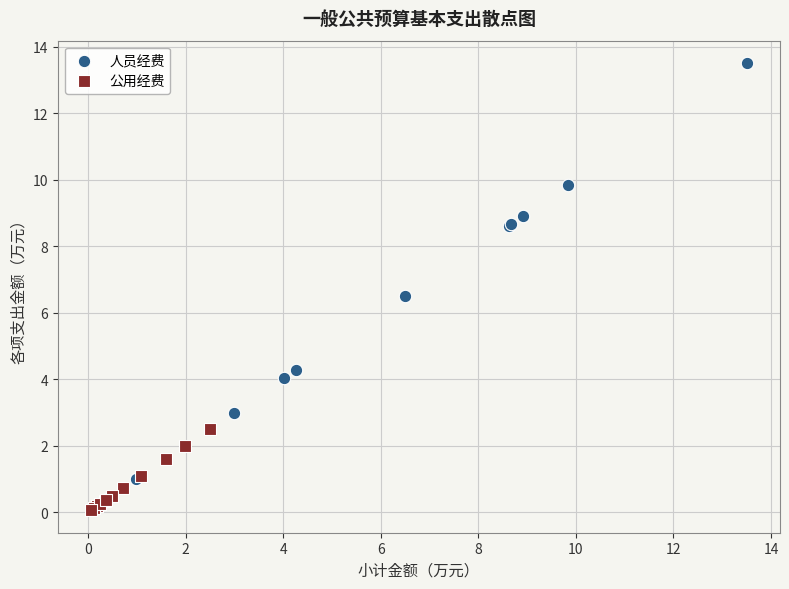

Which series contains the highest Y value?

人员经费